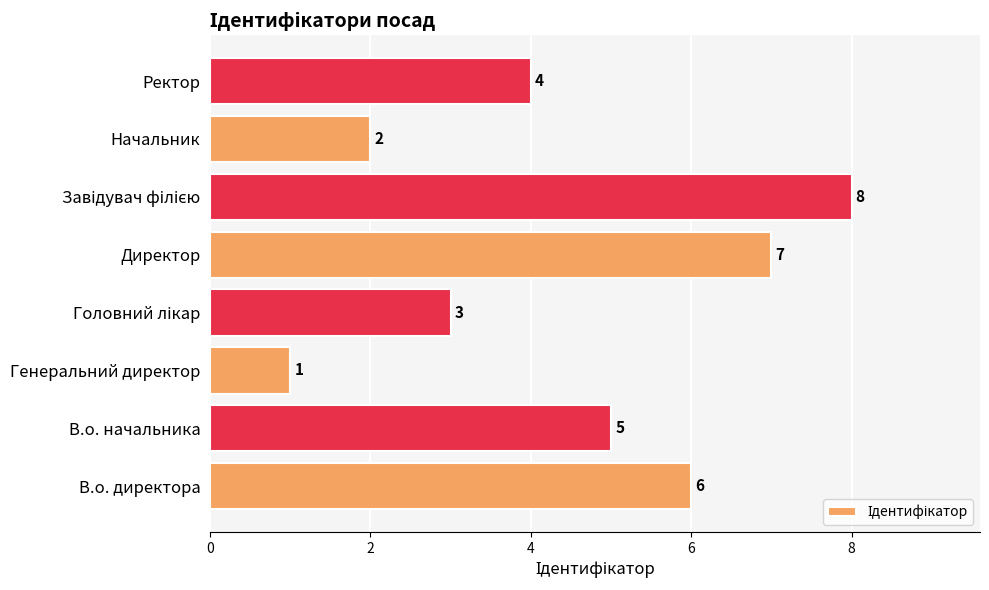

What is the sum of all values?

36